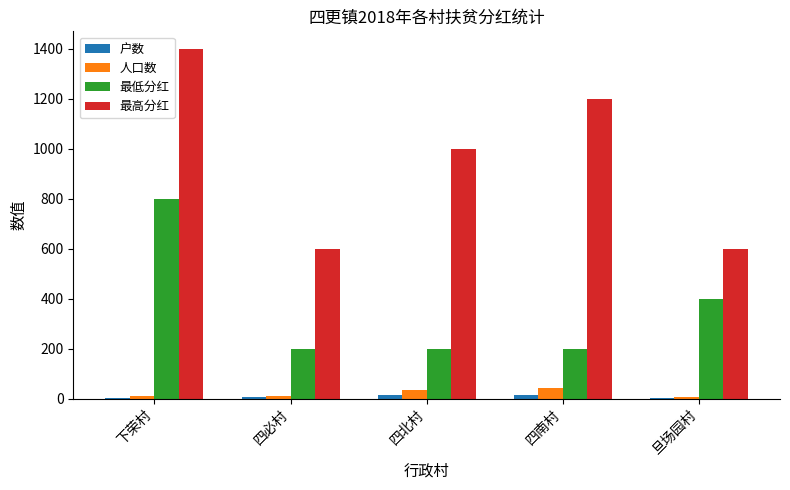

What is the sum of all 户数 values?

39